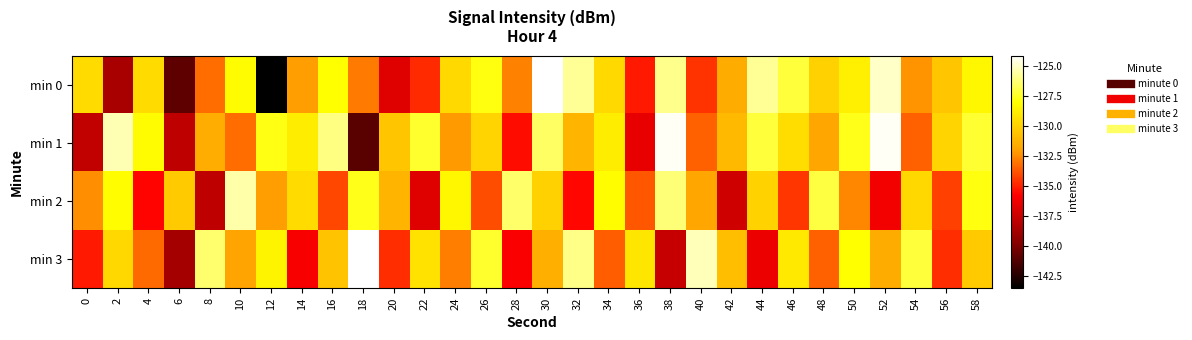

Between 24 and 58, which is larger?

58